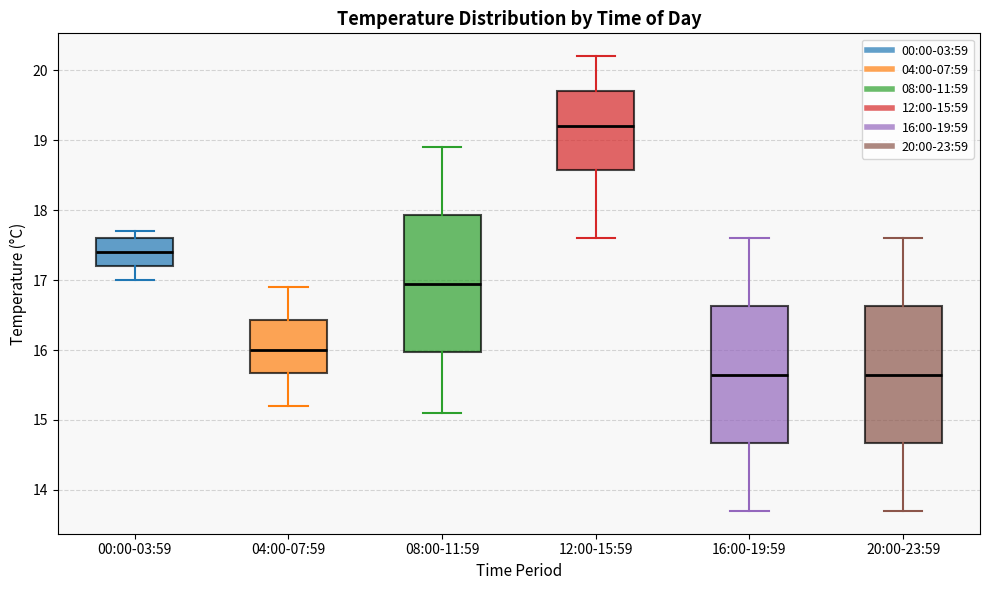

Where does the median line of the box for 20:00-23:59 sit on the y-axis? The values are not printed on the chart, so give them approximately, as read against the axis.

15.7